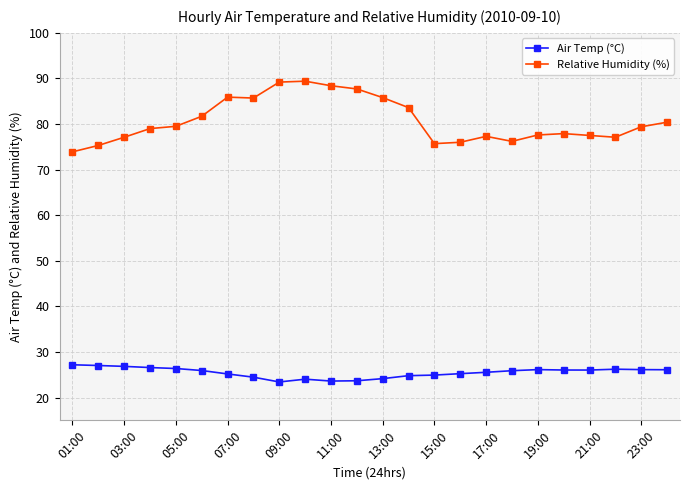

Which series has the widest spread of values?

Relative Humidity (%)